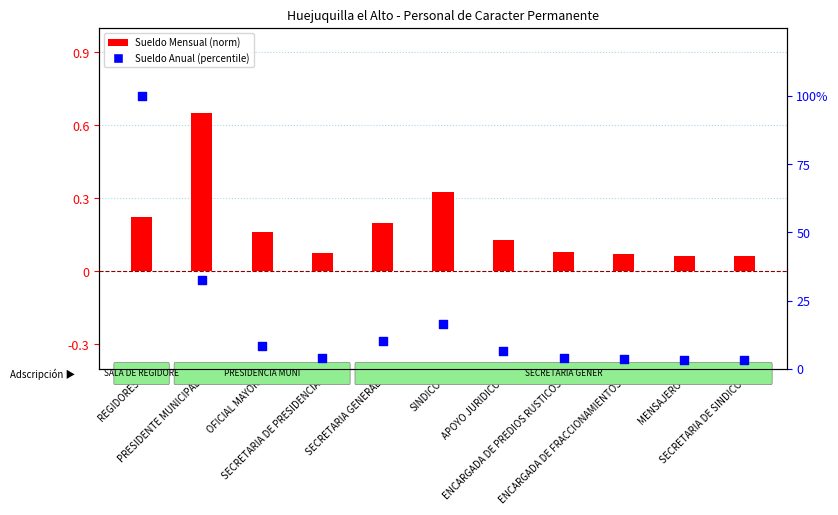

At how many categories does at least one series exceed 4?

7